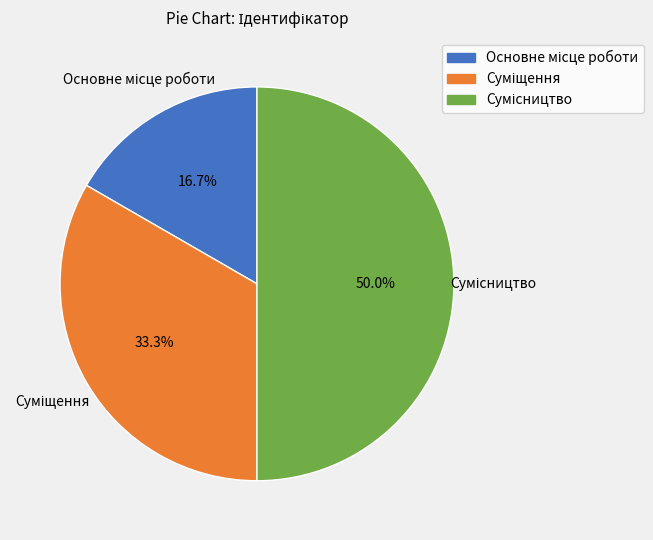

How many slices are in this pie chart?

3